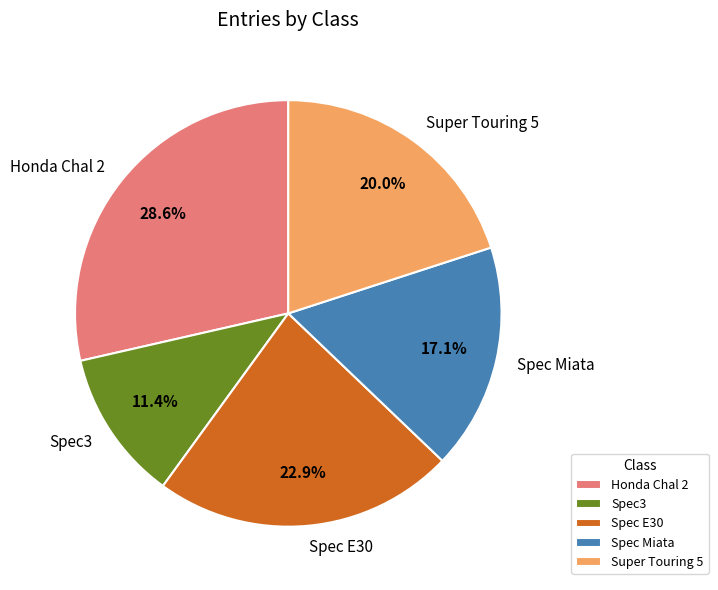

Between Spec3 and Spec Miata, which is larger?

Spec Miata